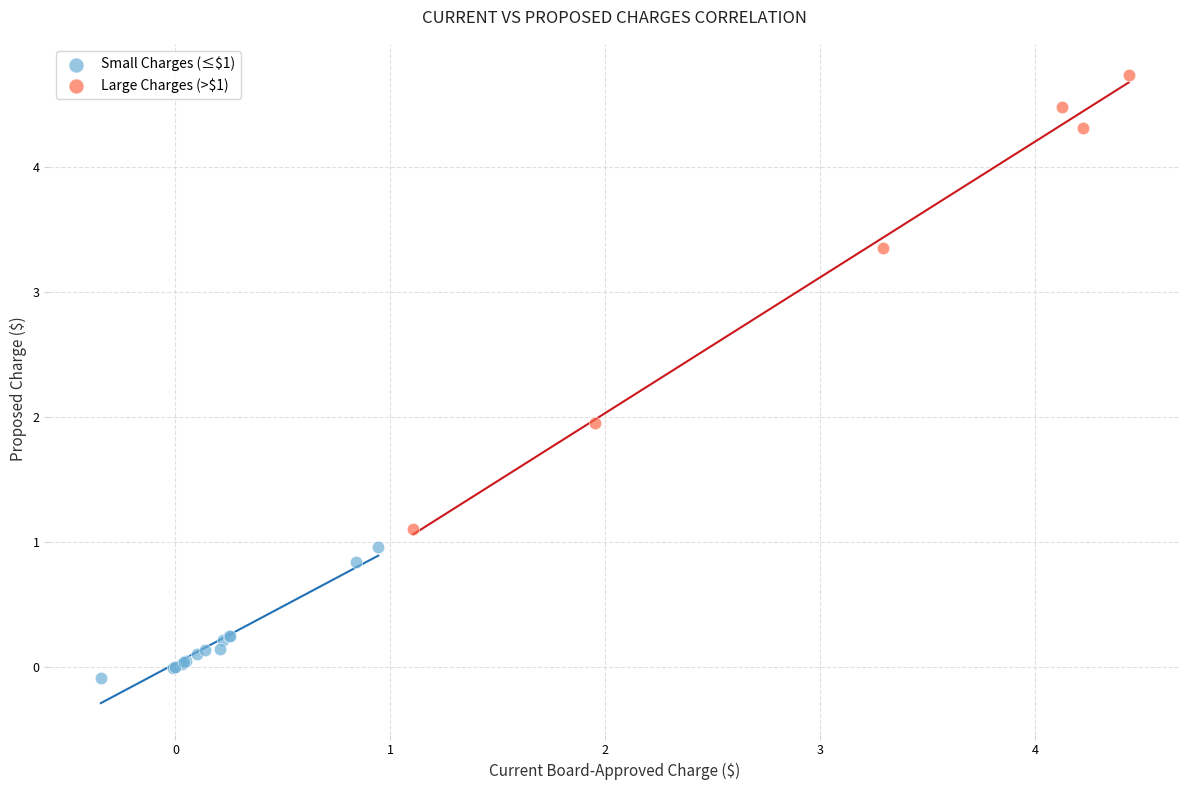

Which series has the widest spread of Y values?

Large Charges (>$1)